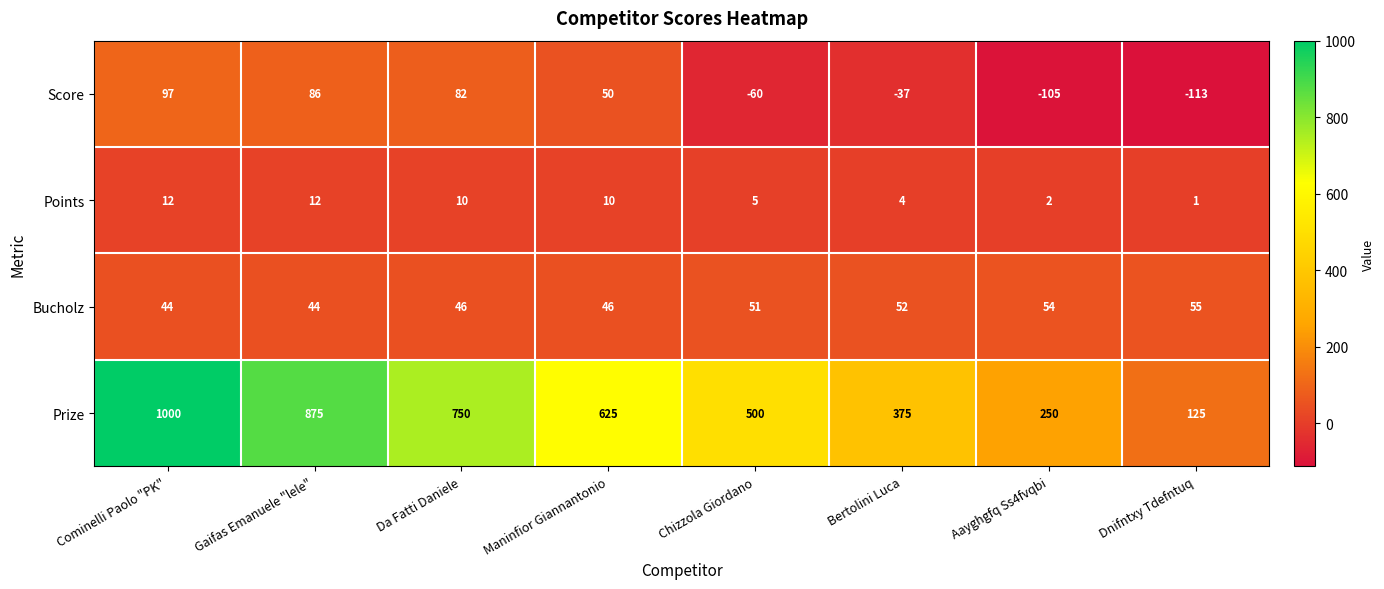

What is the maximum value shown in the chart?

1000